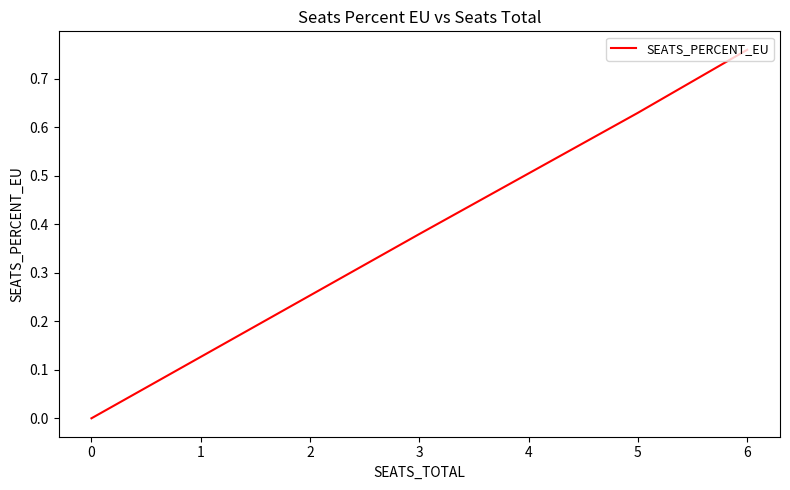

What is the label of the 1st point from the right?

6